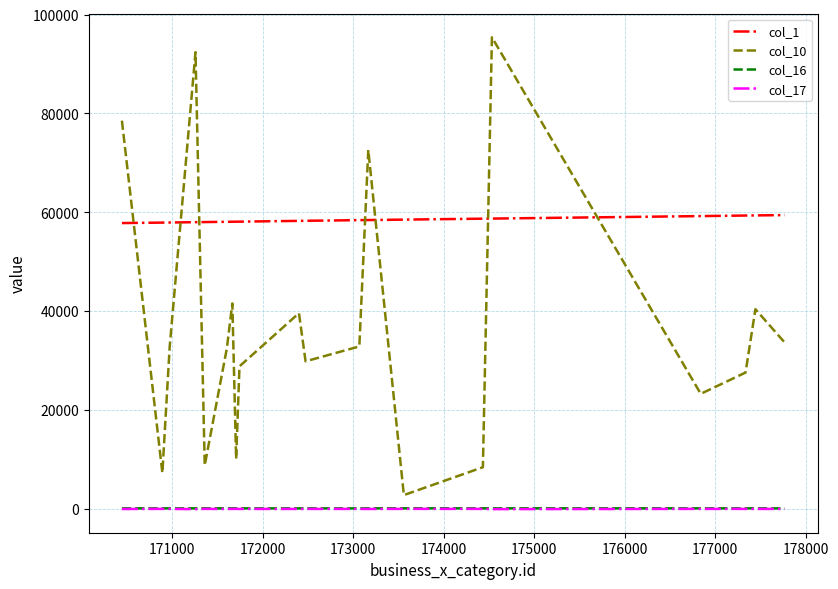

True or false: col_17 and col_1 cross at least once.

False